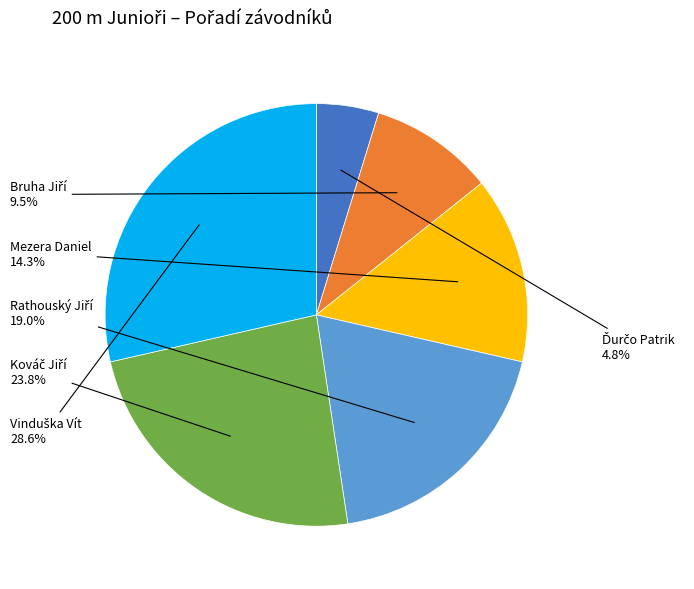

Is there any slice that represents more than half of the pie?

No